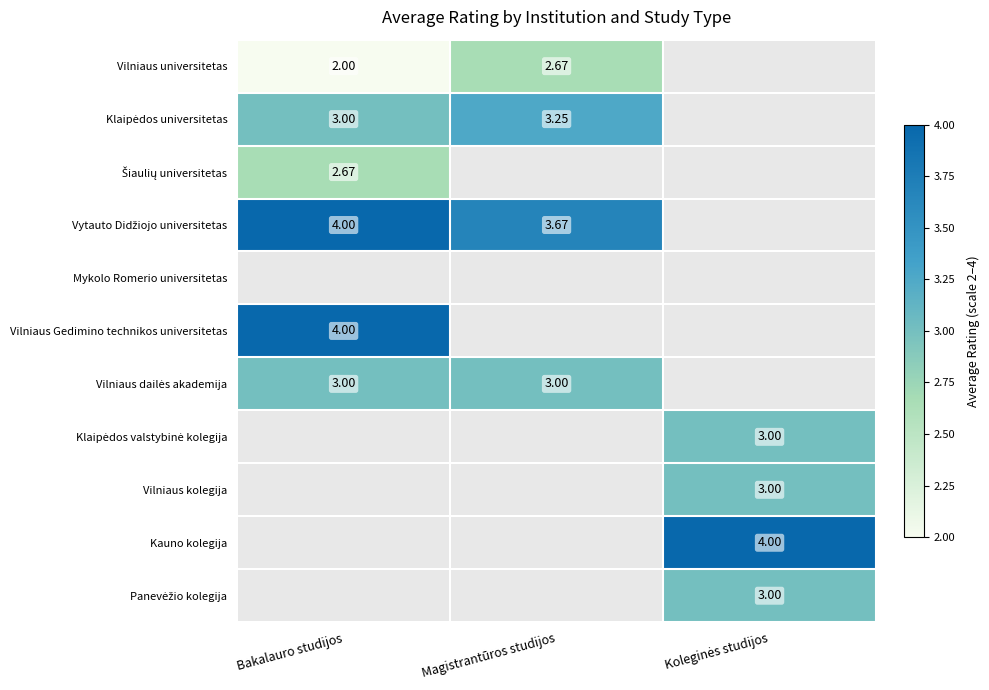

How many data points in Kauno kolegija are above 0?

1